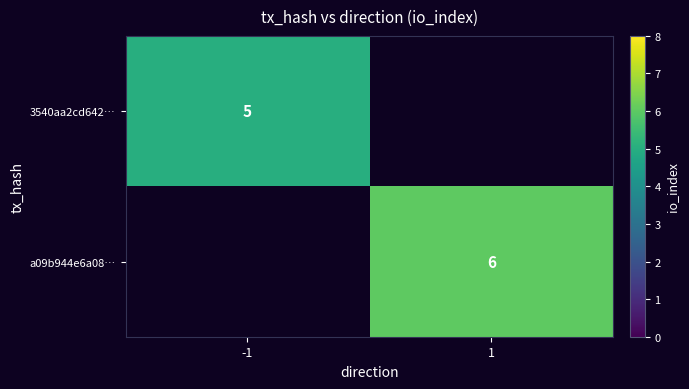

Is it true that a09b944e6a08… equals 4 at 1?

False